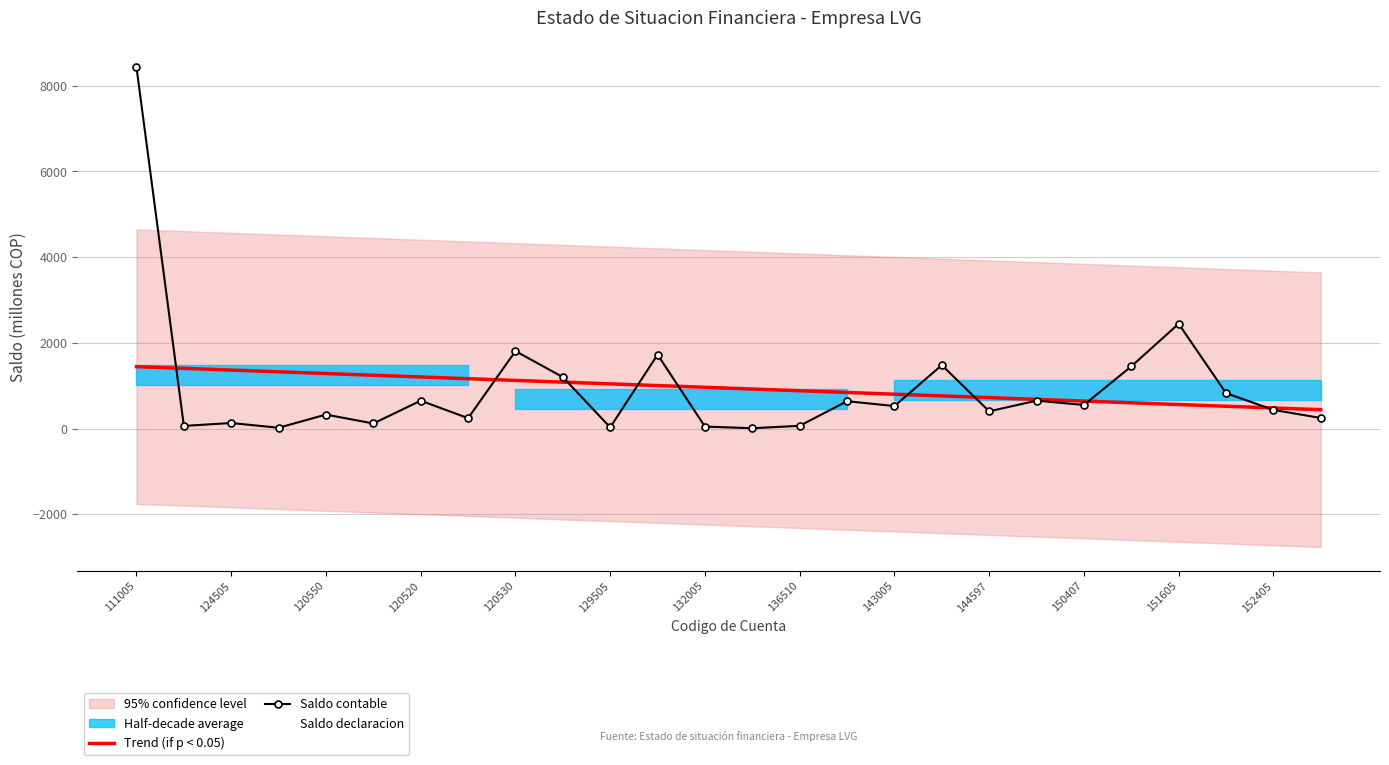

At which label does Saldo contable first exceed 524?

111005